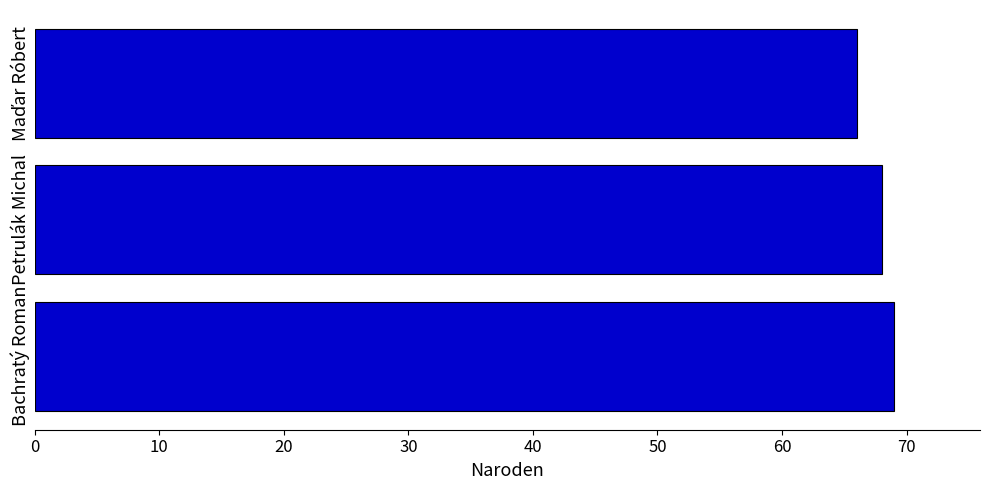

The chart shows a value of 69 at Bachratý Roman. True or false?

True